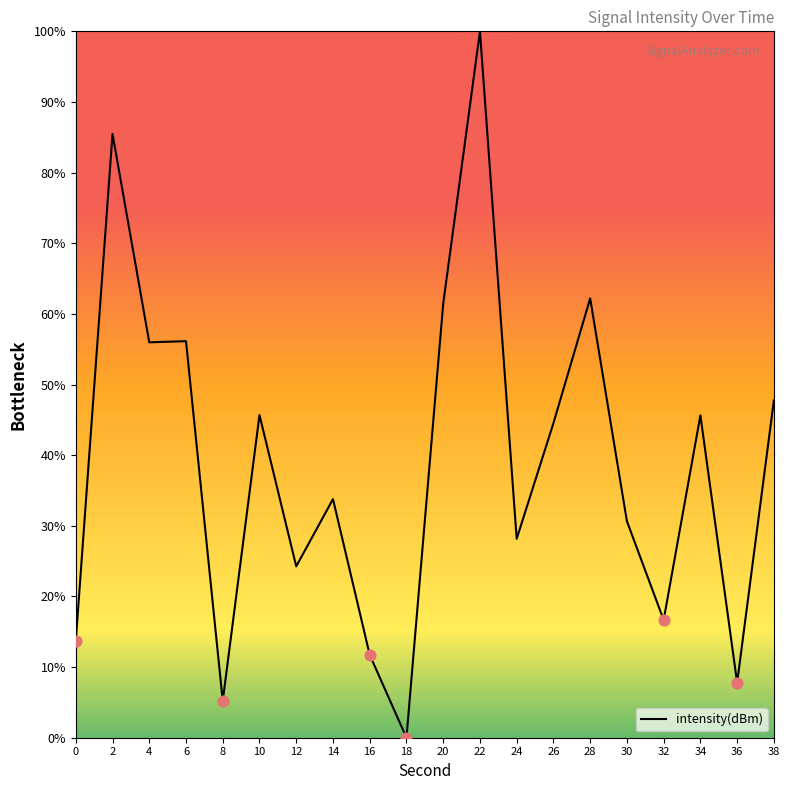

Approximately how many times larger is the value at 2 compared to 28?

1.4